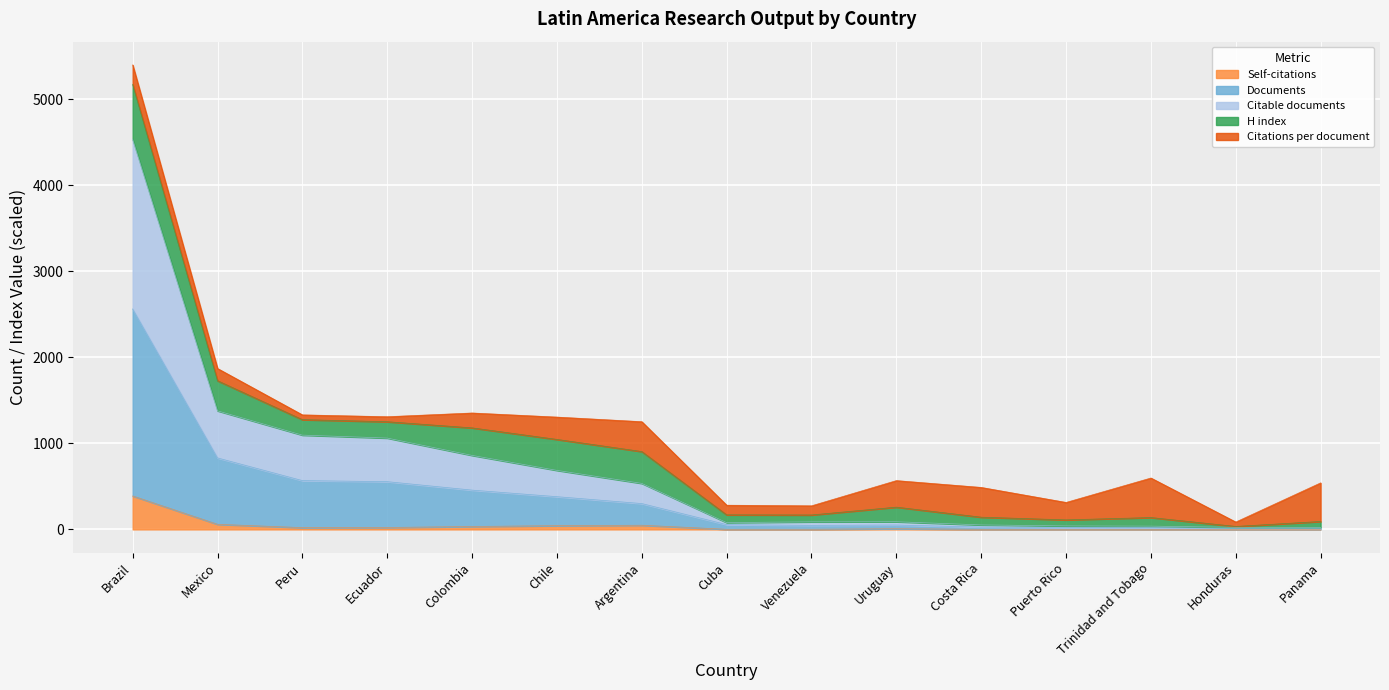

What is the difference between the highest and lowest values at Honduras?

24.0